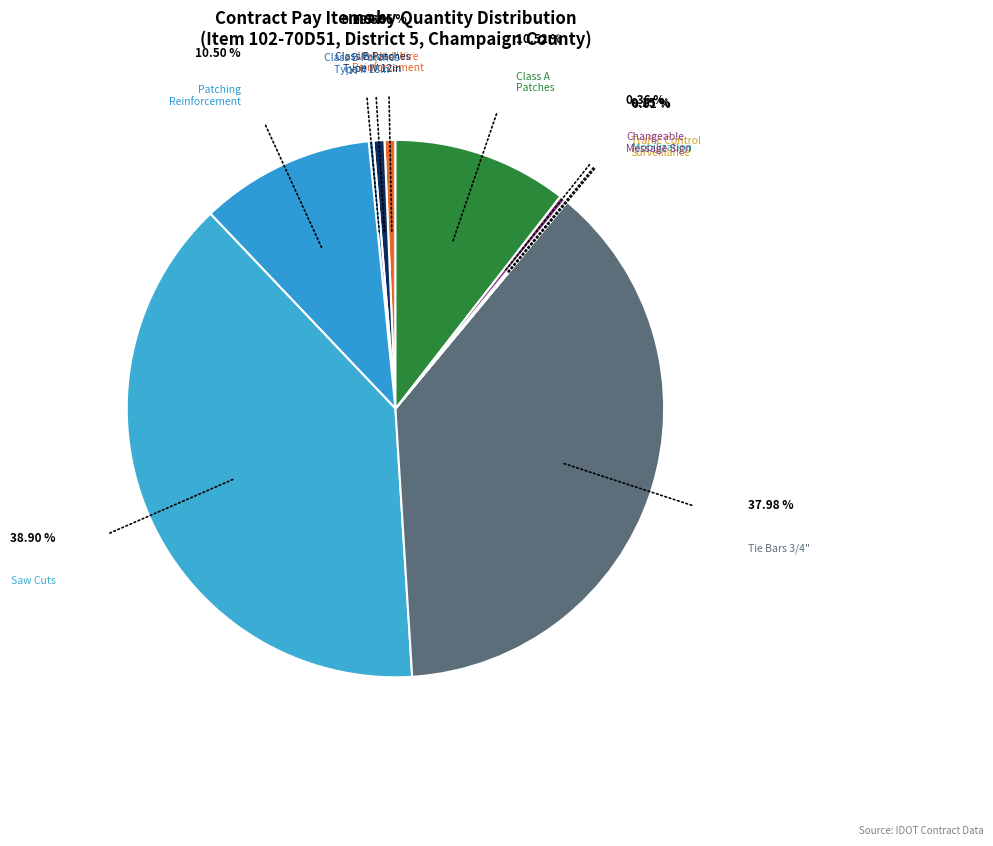

Which category has the smallest portion of the pie?

MOBILIZATION